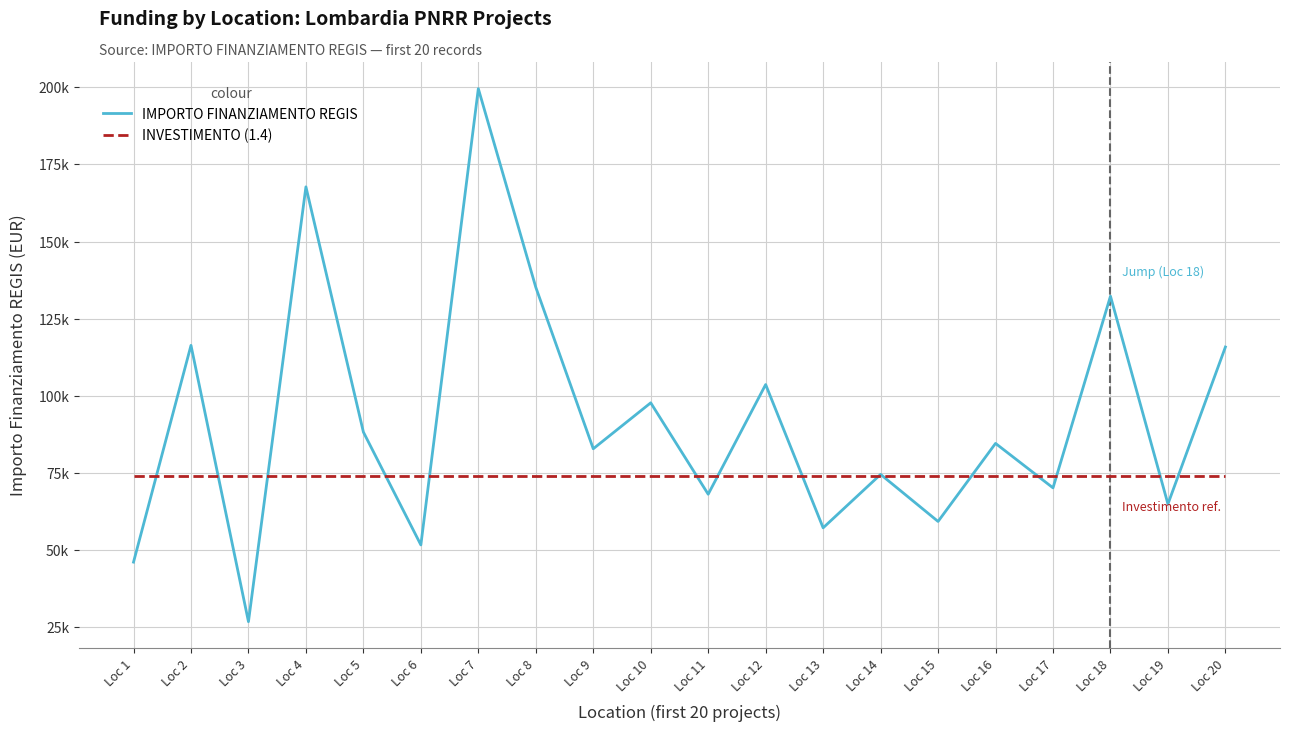

Where do IMPORTO FINANZIAMENTO REGIS and INVESTIMENTO (1.4) first cross each other?

Loc 1 and Loc 2